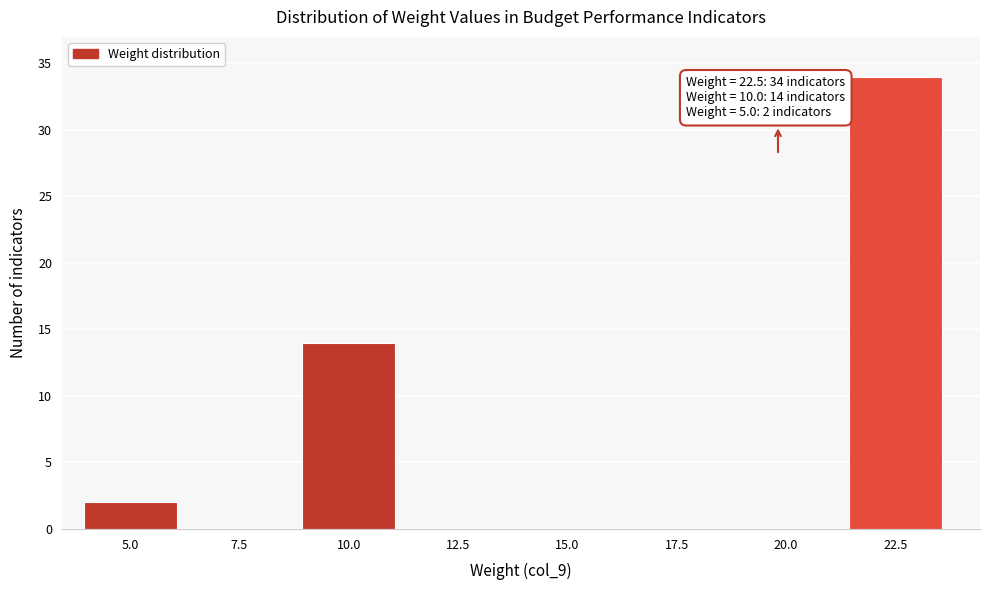

Reading left to right, what are all the values shown in this chart?

5.0=2	7.5=0	10.0=14	12.5=0	15.0=0	17.5=0	20.0=0	22.5=34